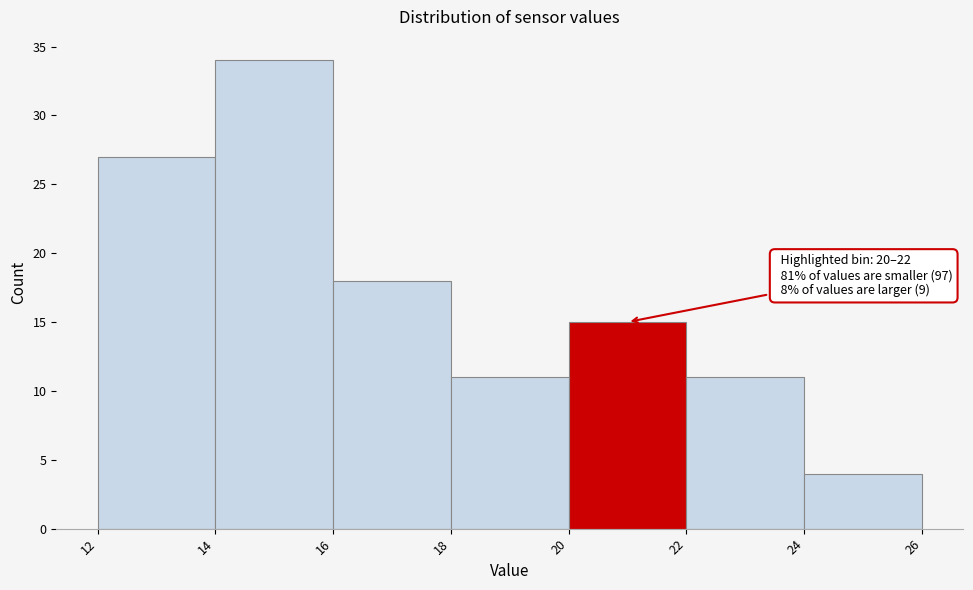

Over which range of the x-axis is the bar tallest?

14 to 16